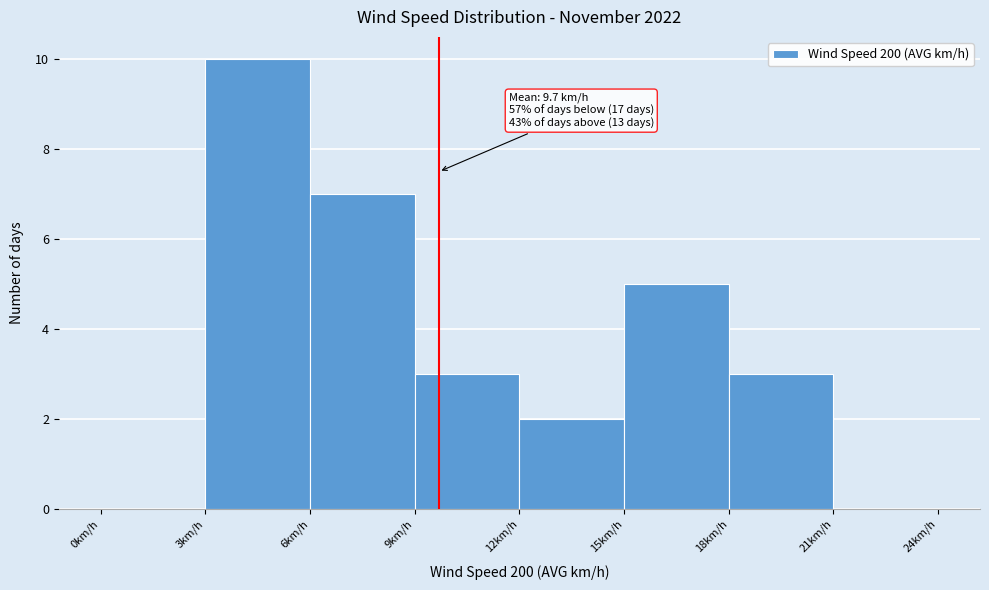

Over which range of the x-axis is the bar tallest?

3 to 6